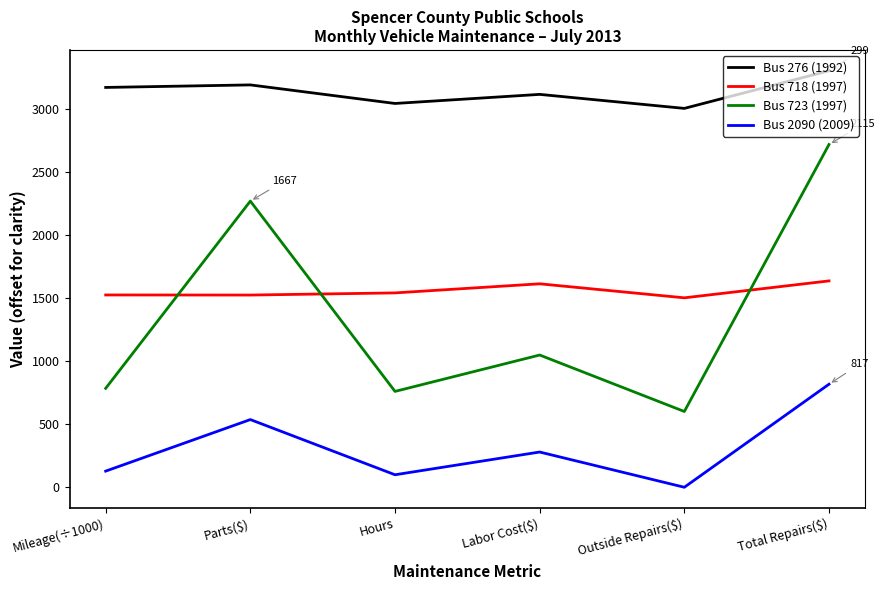

Is this an area chart (filled region under the line)?

No